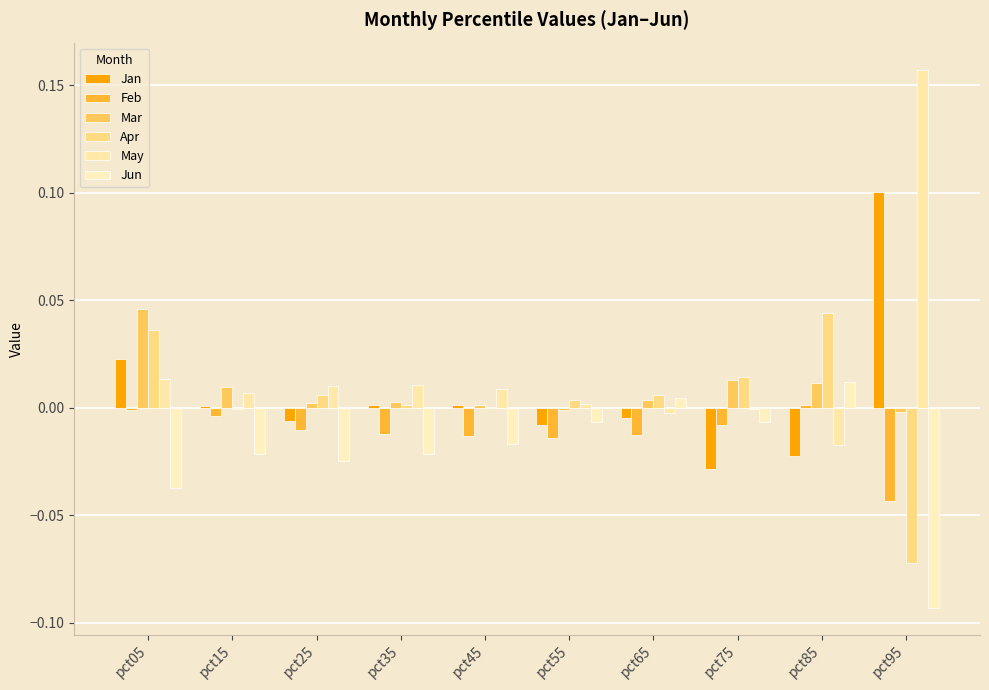

True or false: Feb has a value of -0.0 at pct15.

True